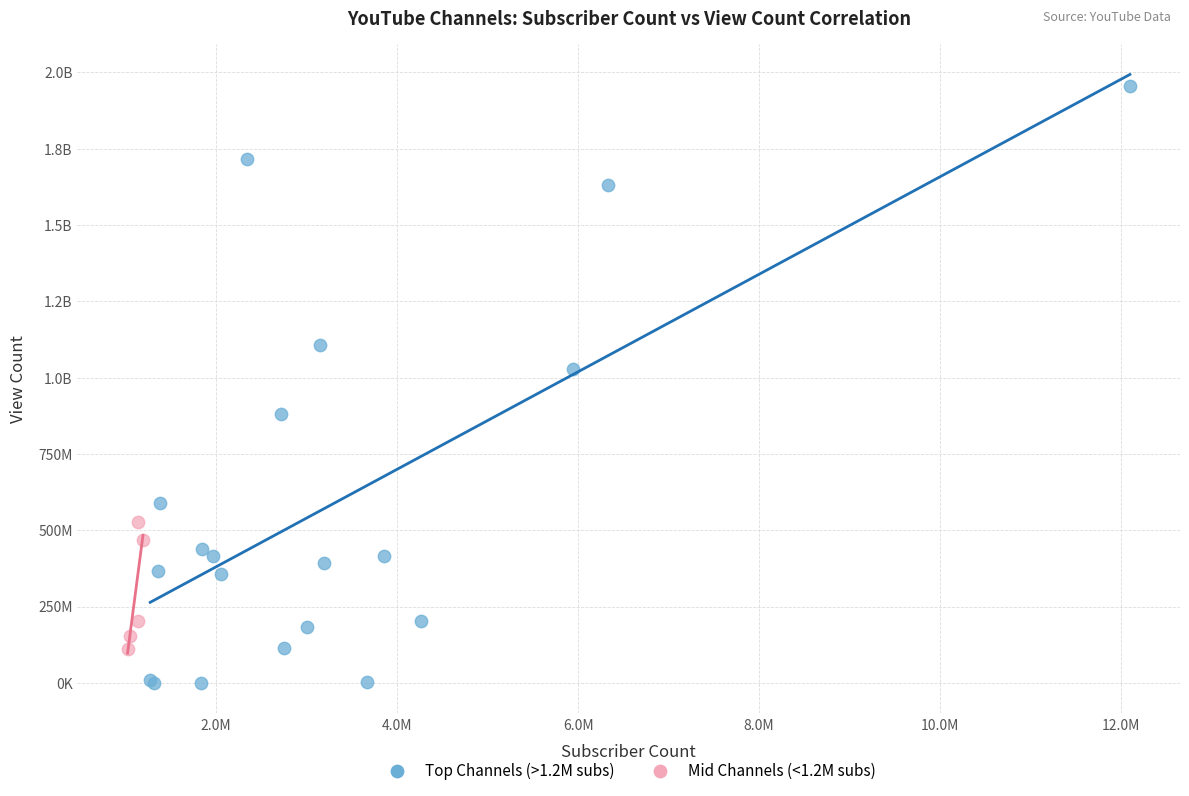

What are all the series names shown in the legend?

Top Channels (>1.2M subs), Mid Channels (<1.2M subs)